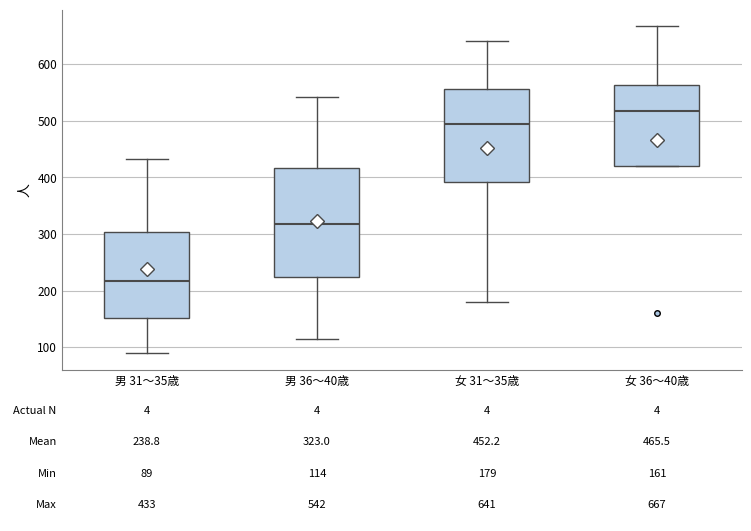

Which box has the highest median line?

女 36～40歳